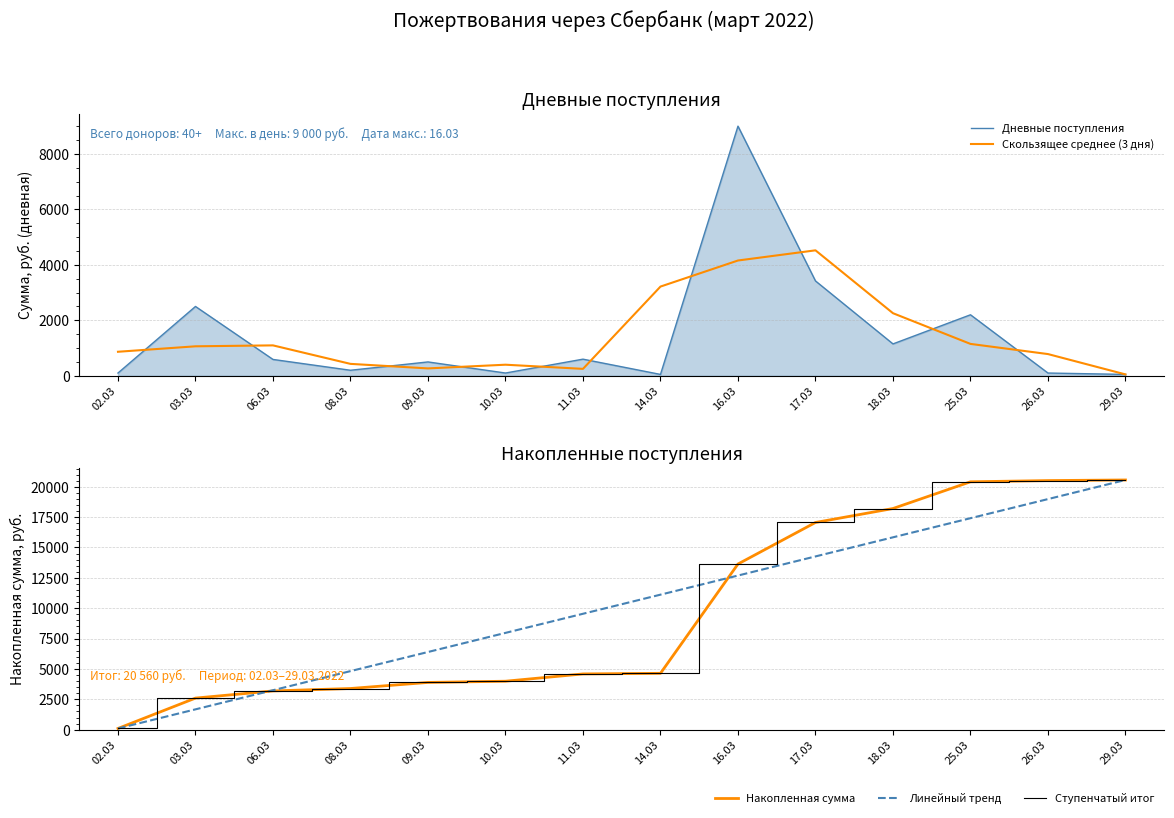

What is the label of the 3rd point from the right?

25.03